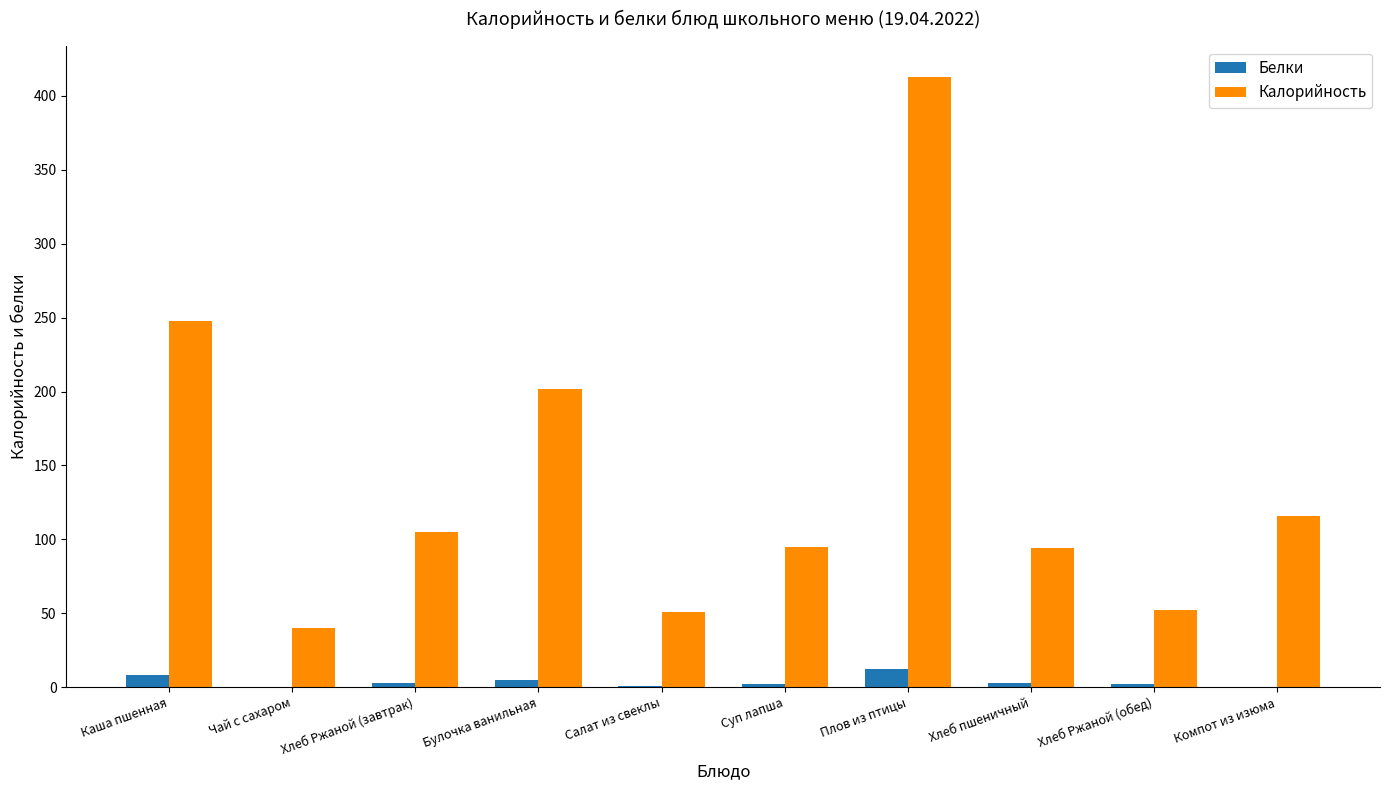

Which series has the largest total across all categories?

Калорийность